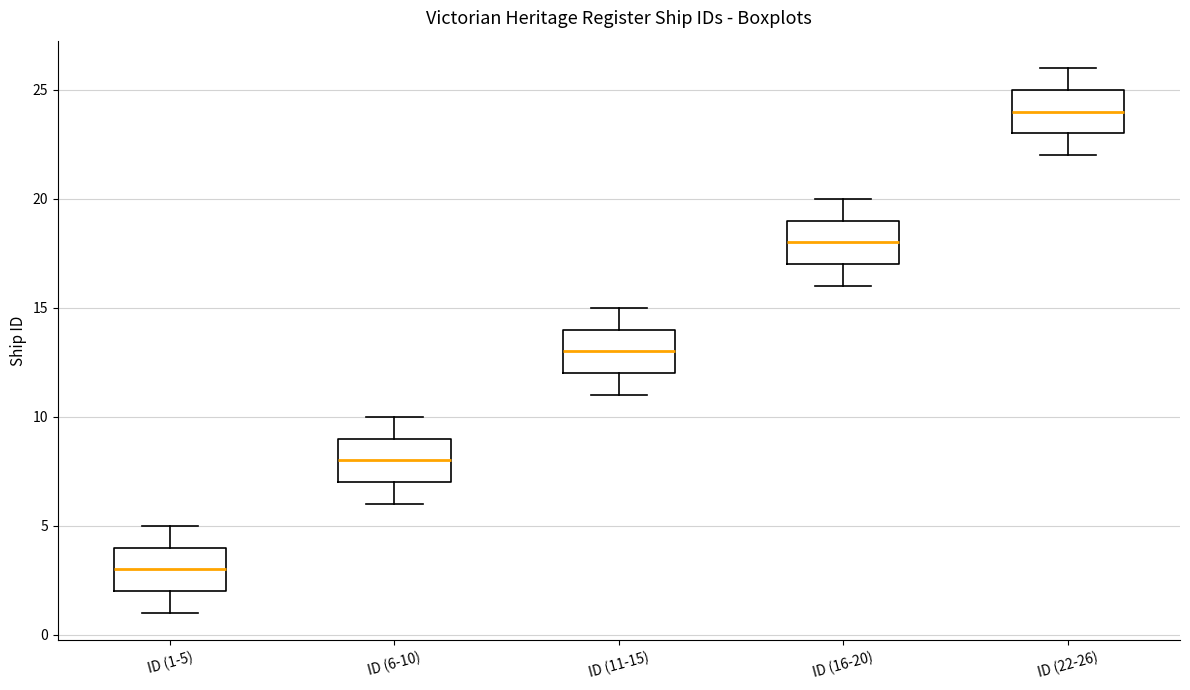

Which box's median line is the lowest?

ID (1-5)